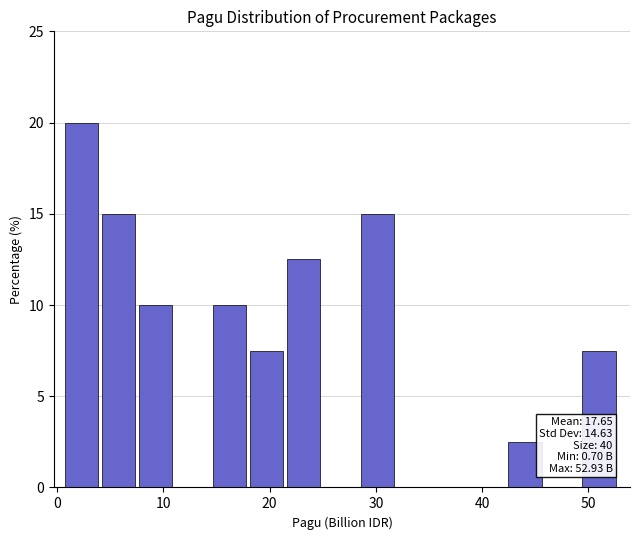

Read against the x-axis, roughly where is the centre of the tallest bar?

2